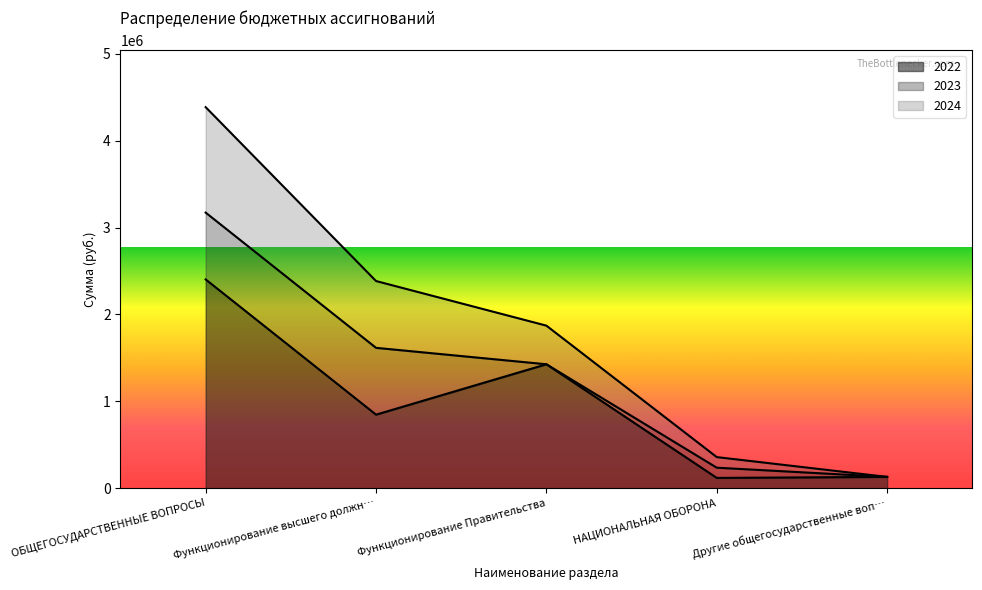

What is the maximum value for 2022?

2403433.8